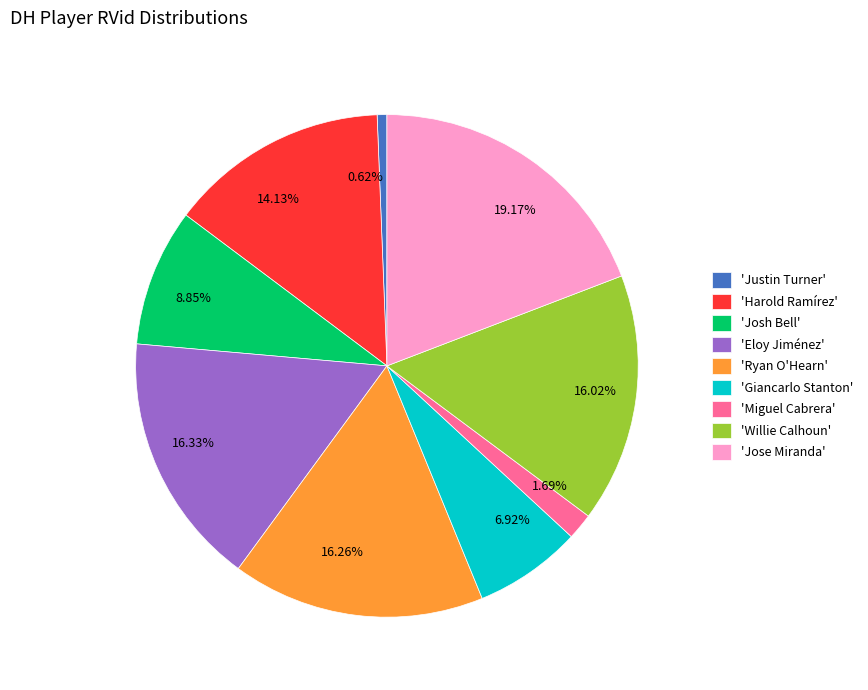

Is there a majority slice in this chart?

No